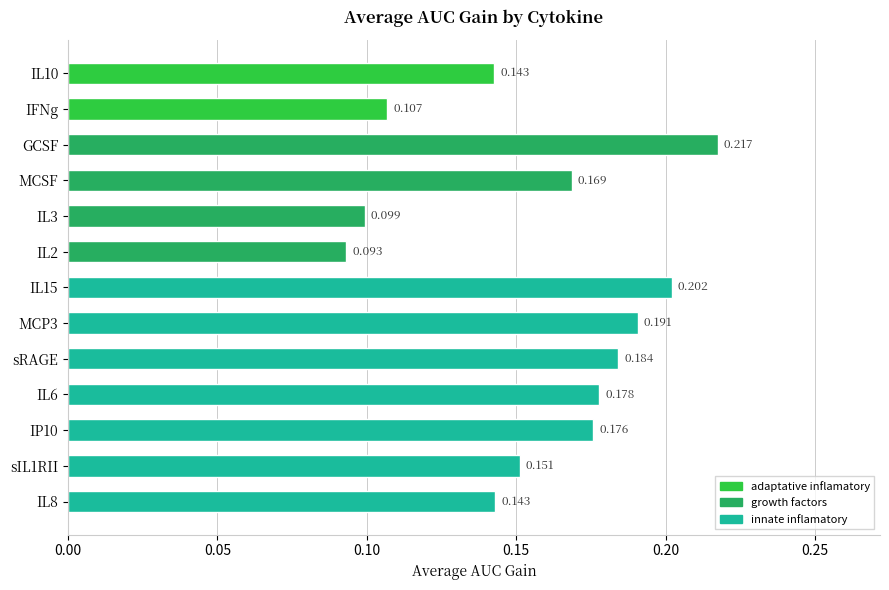

How many bars are there in total?

13